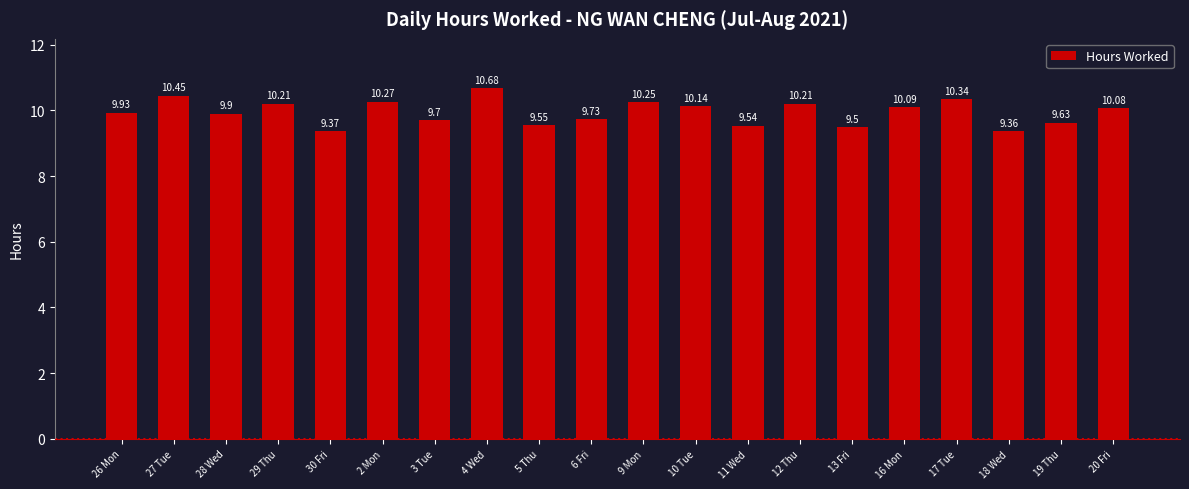

What is the change in value from 16 Mon to 19 Thu?

-0.5